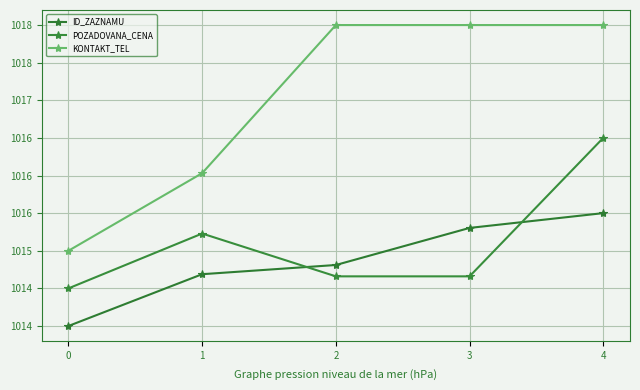

Does the chart have visible grid lines?

Yes